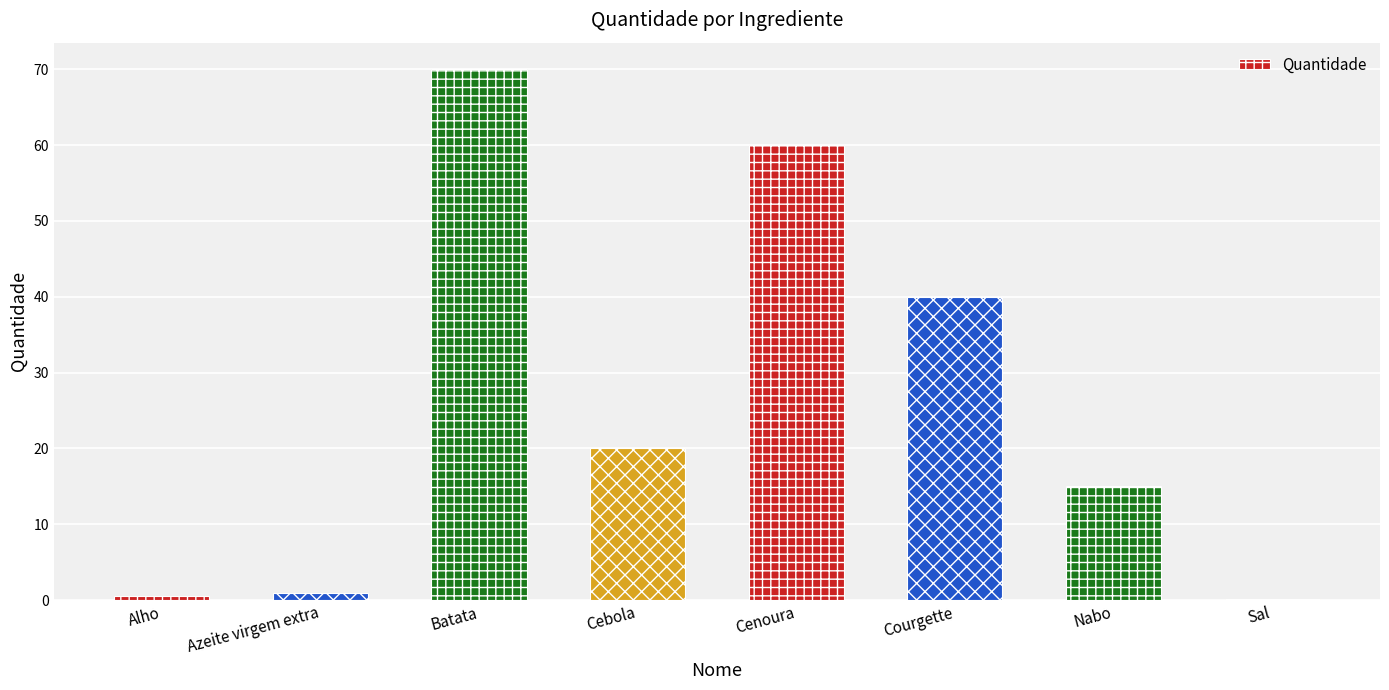

Reading left to right, what are all the values shown in this chart?

Alho=0.5	Azeite virgem extra=1.0	Batata=70.0	Cebola=20.0	Cenoura=60.0	Courgette=40.0	Nabo=15.0	Sal=0.2